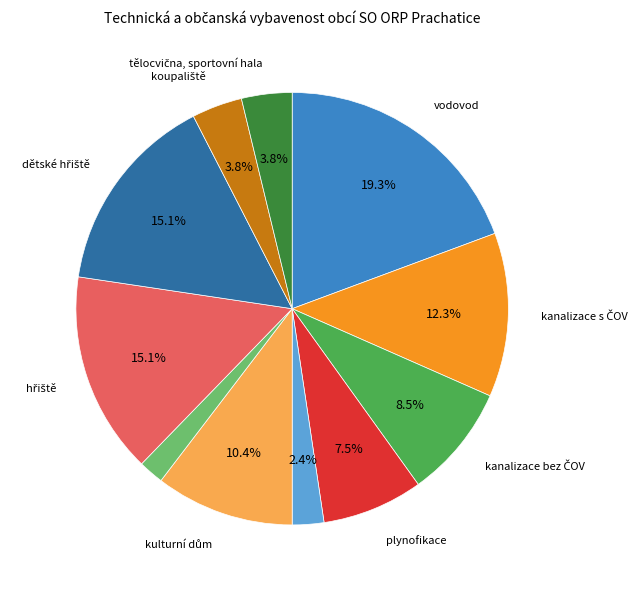

Does any single category account for the majority?

No